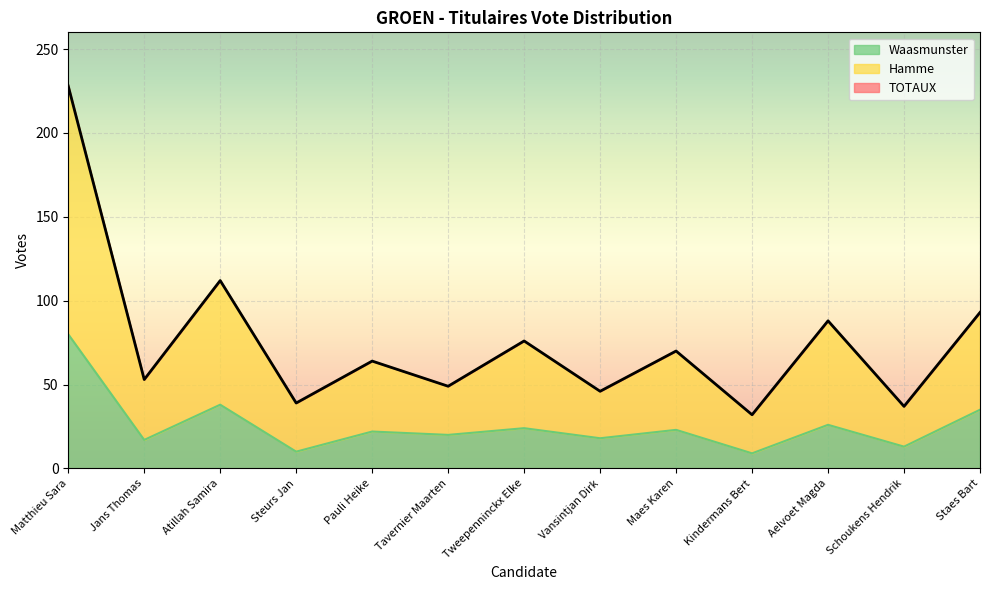

What is the label of the 6th point from the left?

Tavernier Maarten